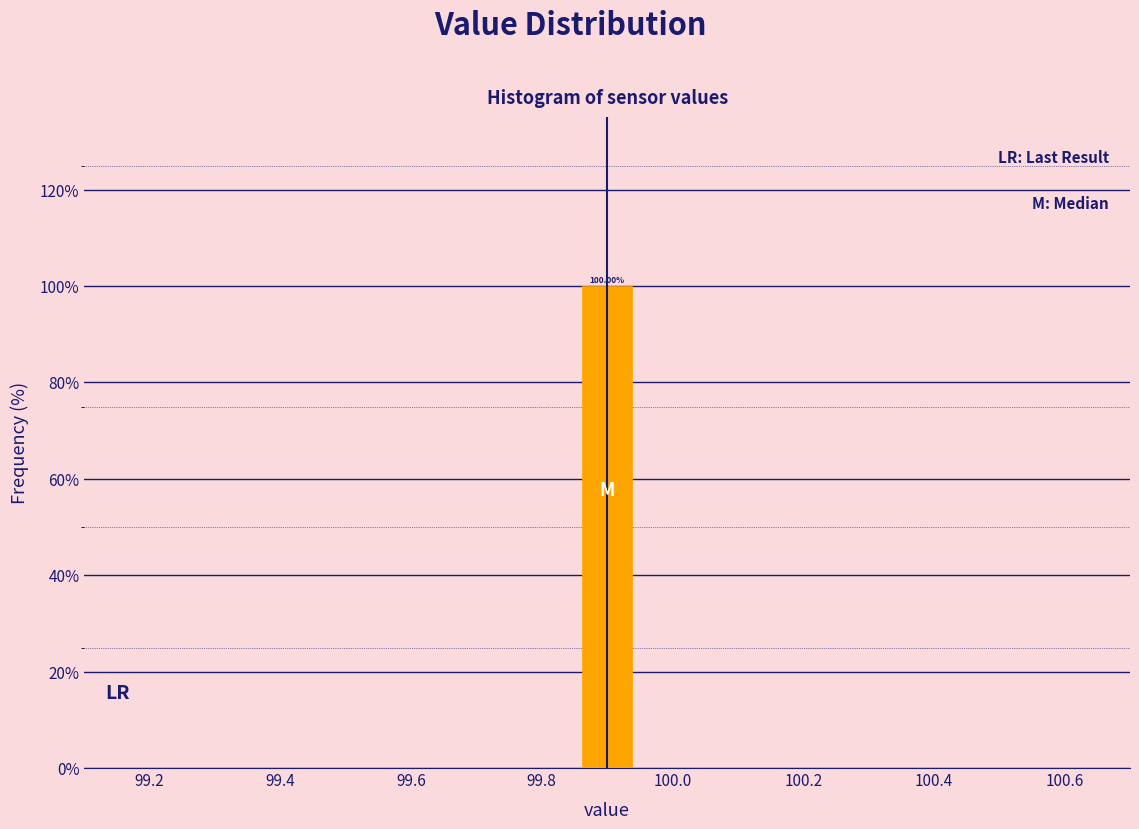

Over which range of the x-axis is the bar tallest?

99.86 to 99.94